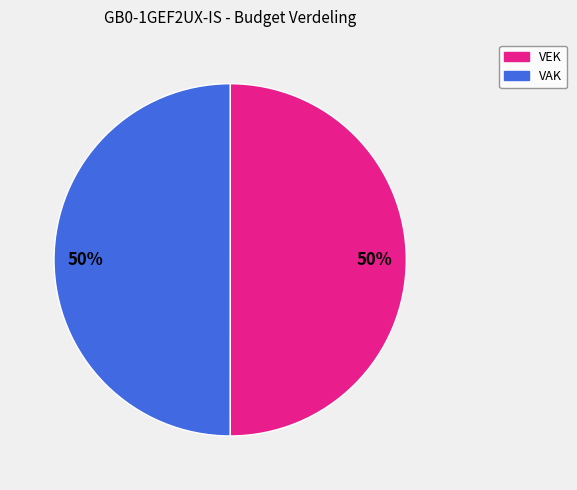

What percentage is the VEK slice, to the nearest percent?

50%